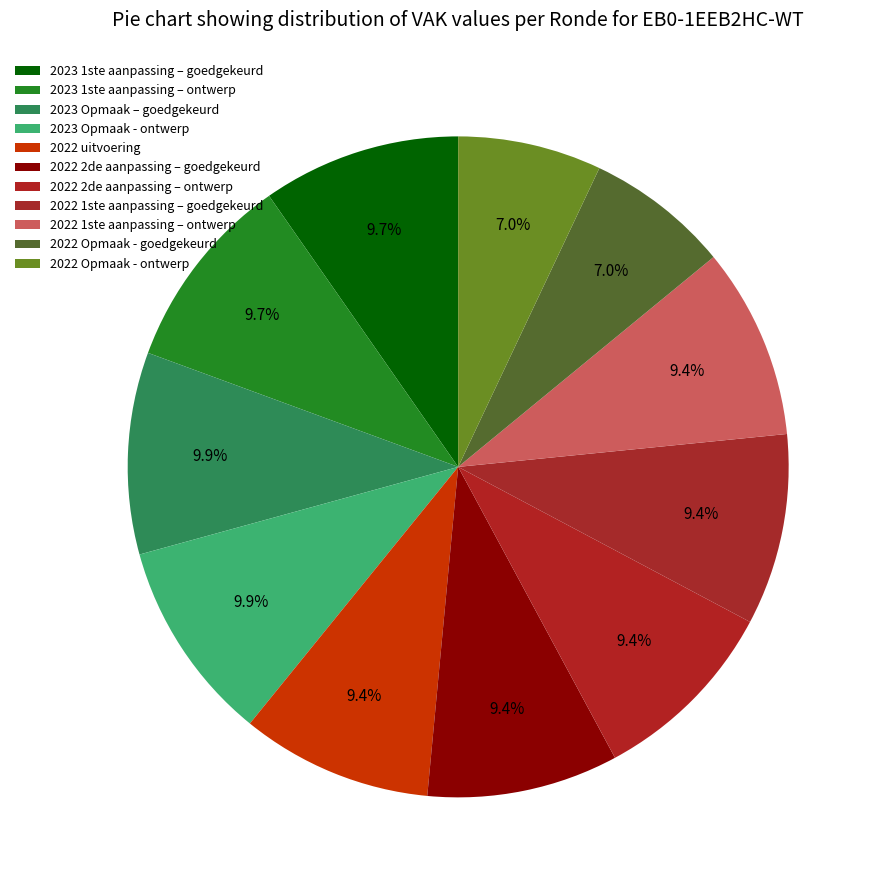

Count the number of slices in the pie.

11